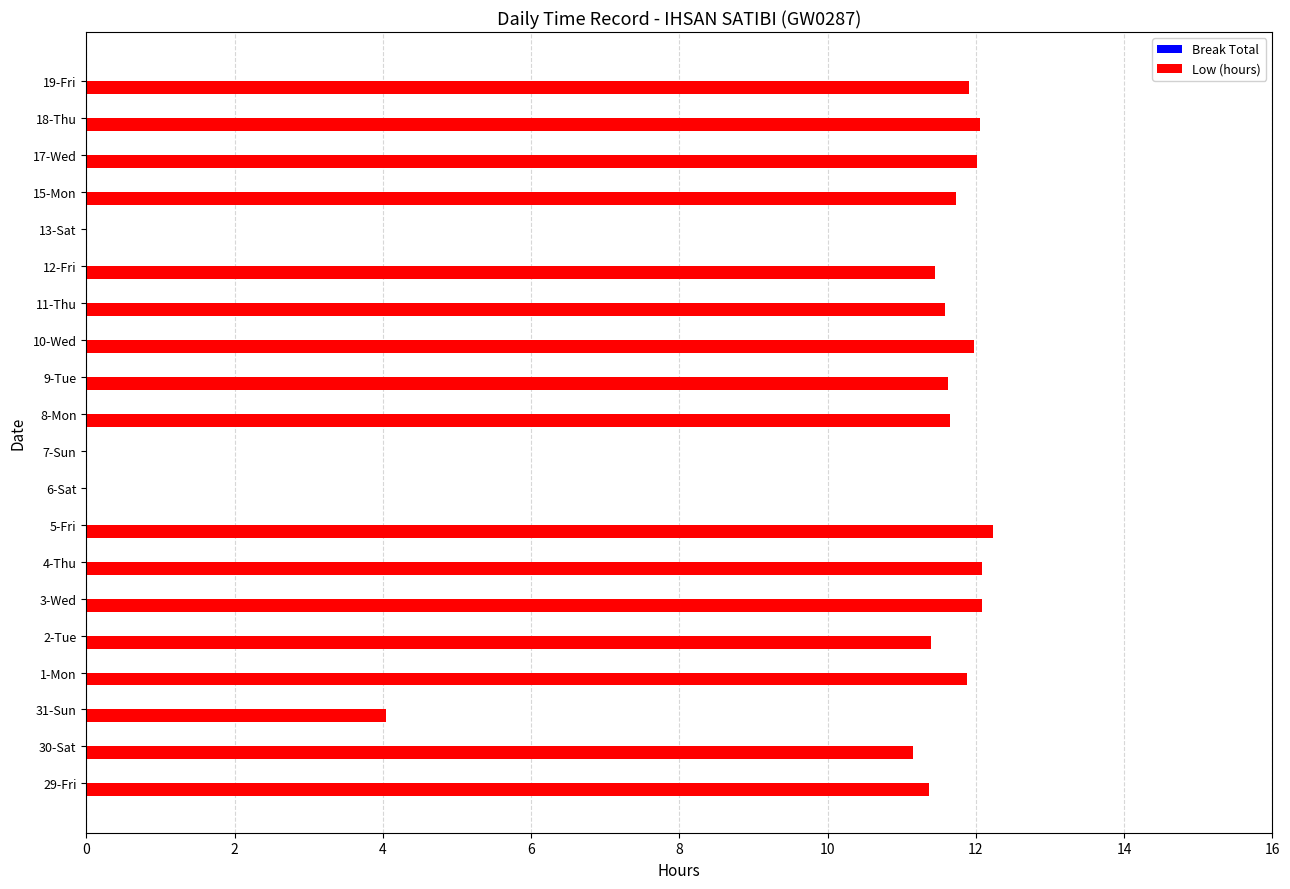

What is the approximate value at 10-Wed?

12.0